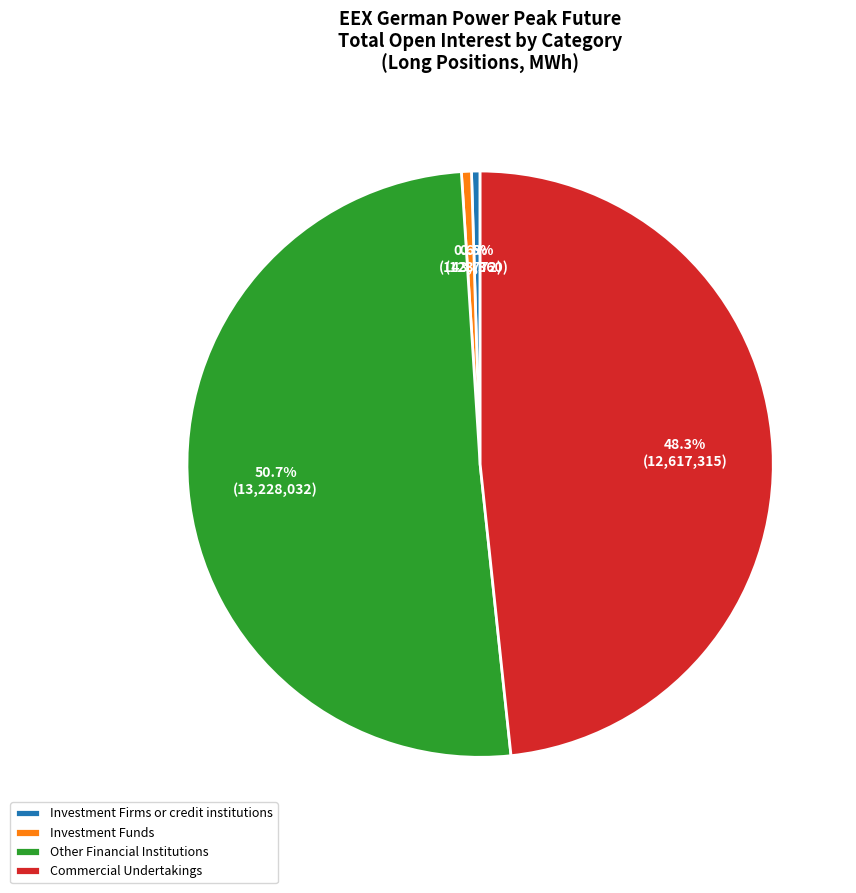

What percentage is the Commercial Undertakings slice, to the nearest percent?

48%